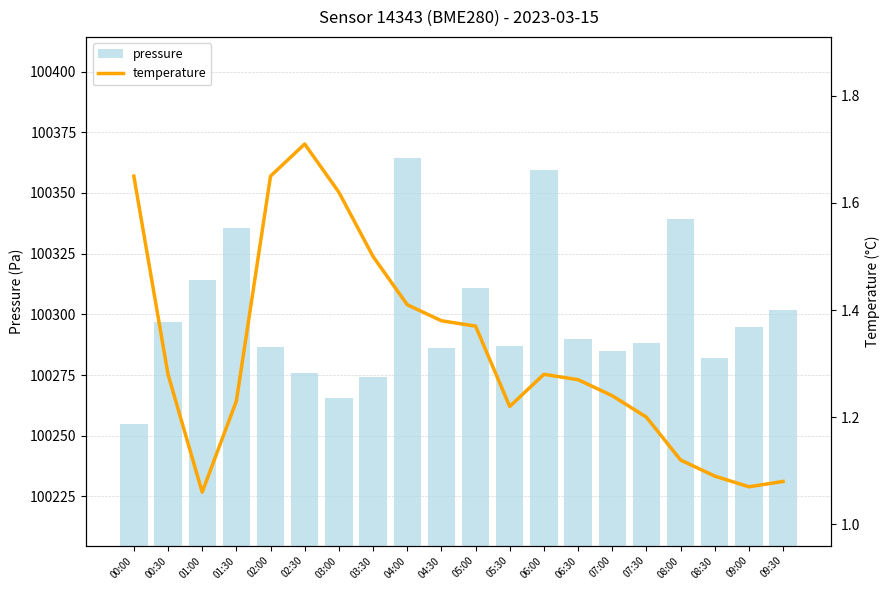

What is the spread (max minus min) of values at 05:30?

100285.8